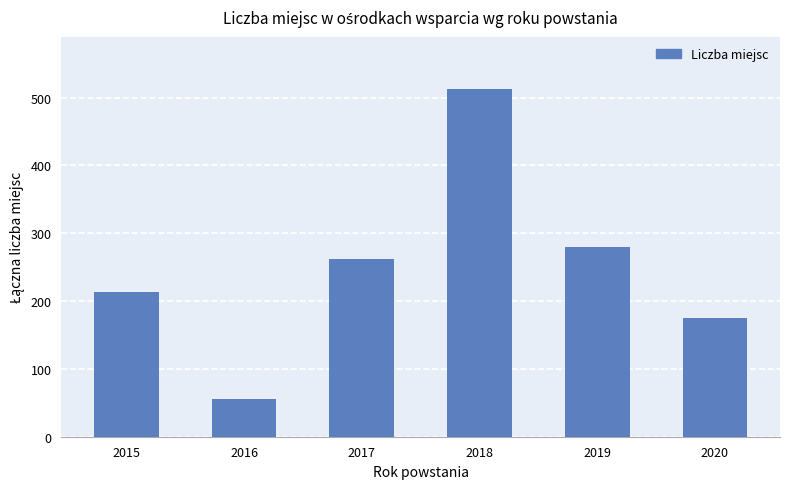

Between 2018 and 2017, which is larger?

2018